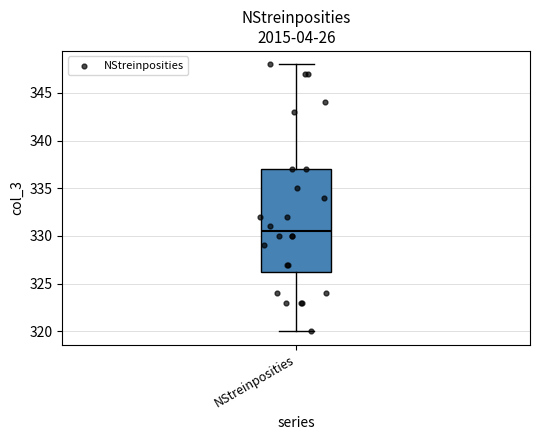

Read this box plot against the y-axis: the position of the median line, the range covered by the box, and the ends of both whiskers. The values are not printed on the chart, so give them approximately, as read against the axis.

median 330.5, box 326.5 to 337.0, whiskers 320.0 to 348.0